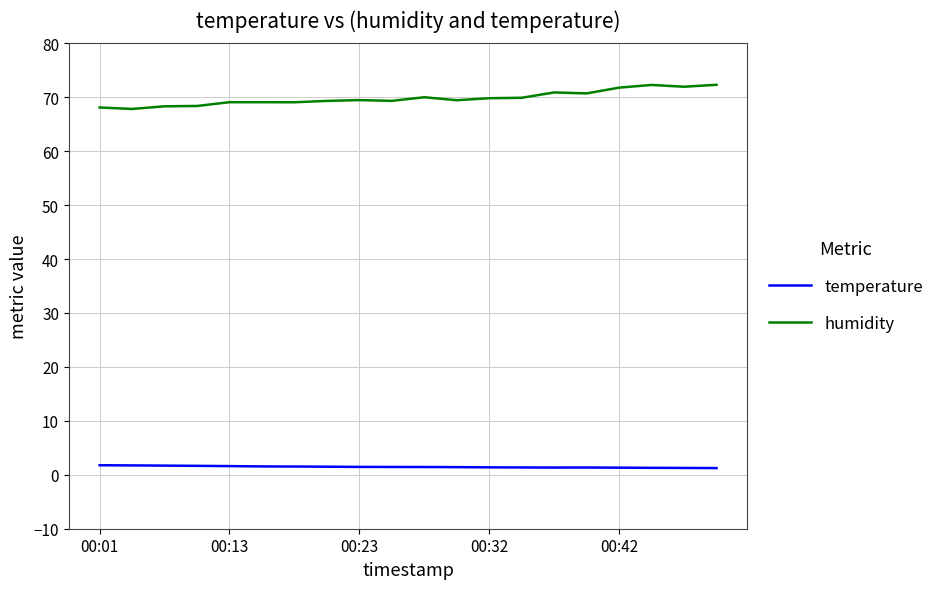

List the series in order of their overall mean, lowest first.

temperature, humidity